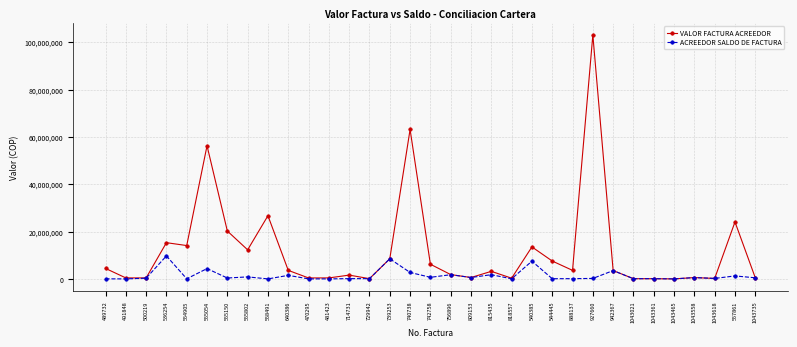

Which series has the largest range (max minus min)?

VALOR FACTURA ACREEDOR